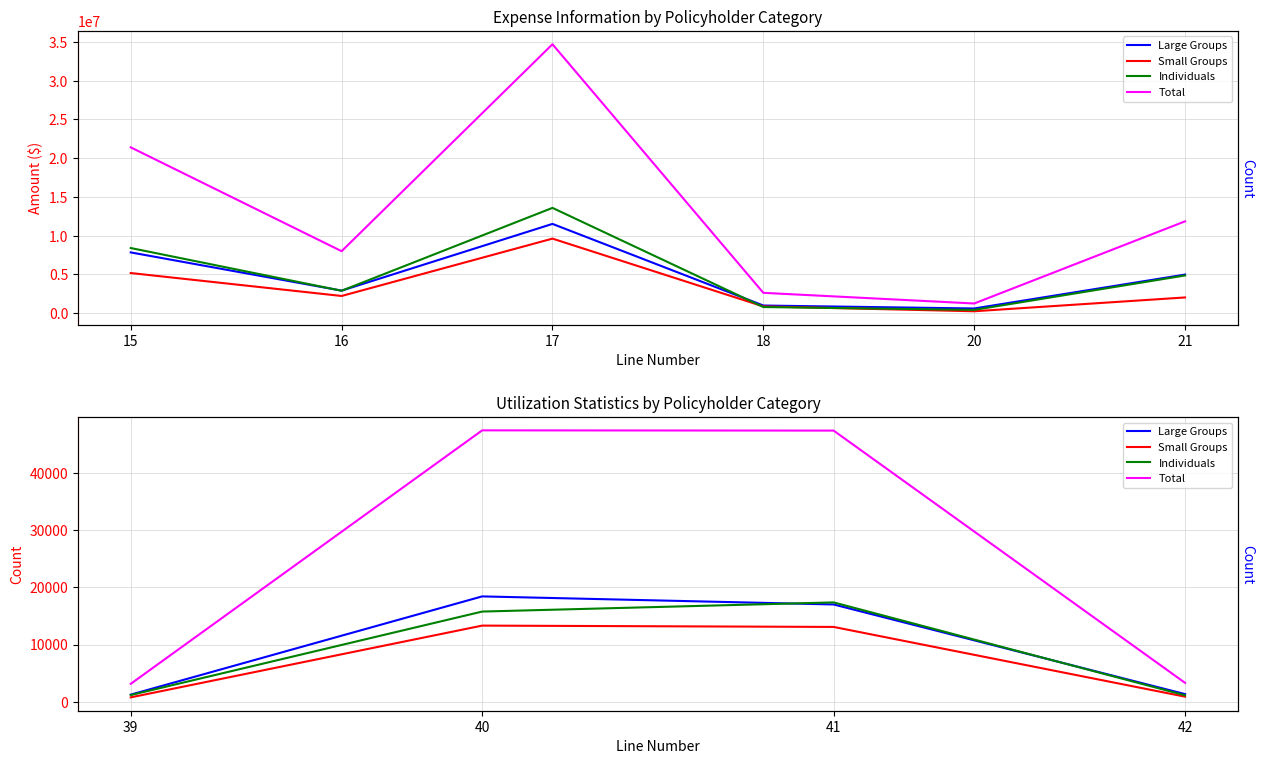

Which series has the largest total across all categories?

Total